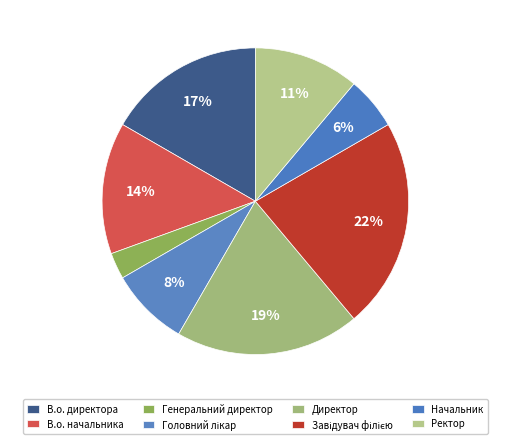

The Завідувач філією slice represents 22% of the pie. True or false?

True